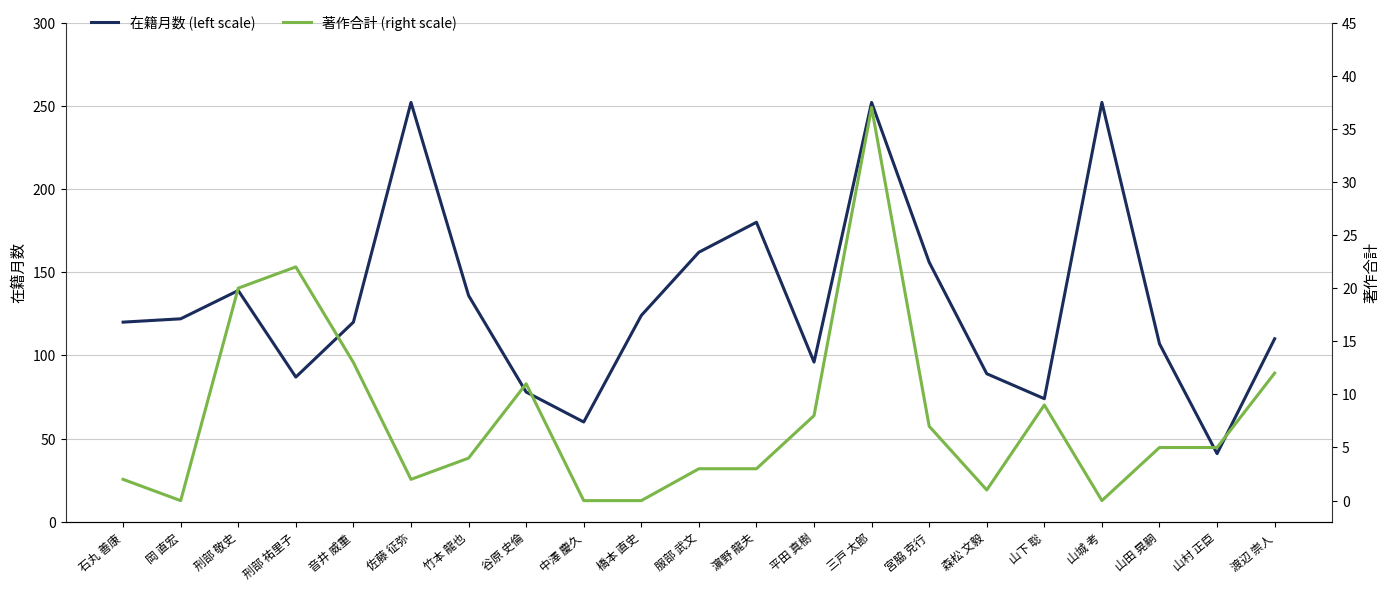

True or false: 著作合計 (right scale) and 在籍月数 (left scale) cross at least once.

False